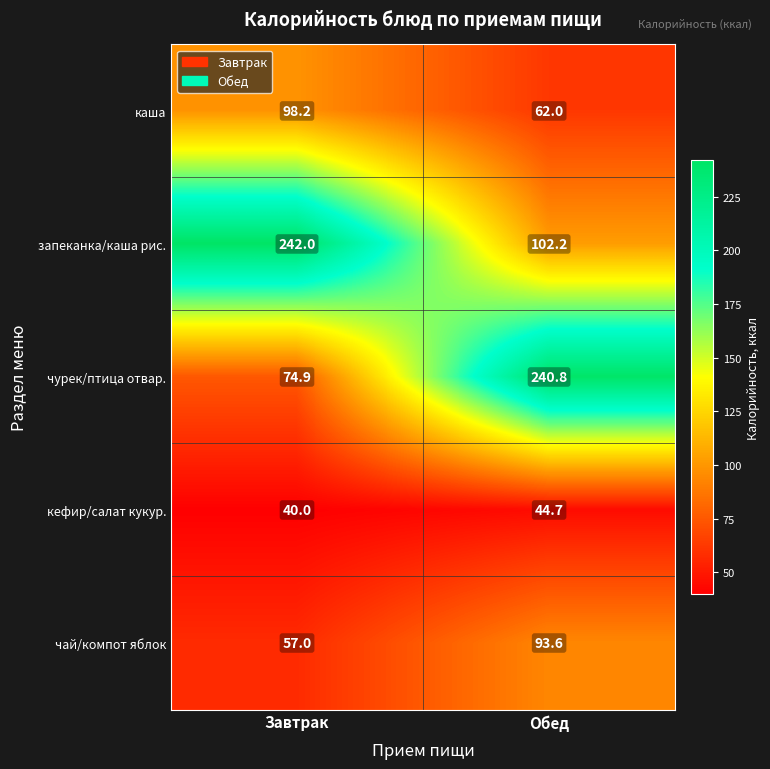

List the series in order of their peak value, highest first.

запеканка/каша рис., чурек/птица отвар., каша, чай/компот яблок, кефир/салат кукур.